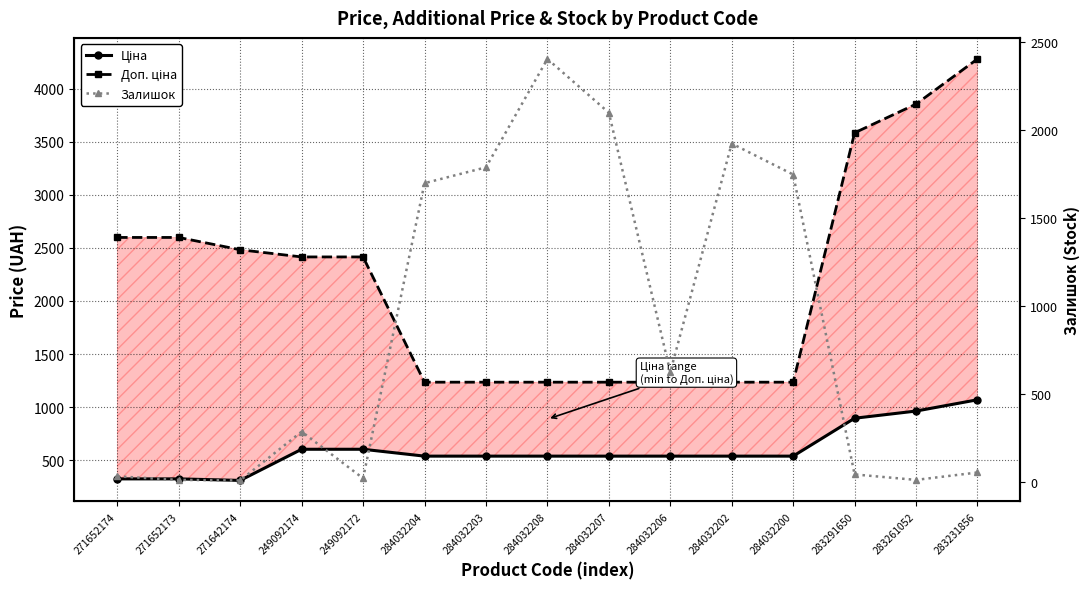

Which series has the largest range (max minus min)?

Доп. ціна